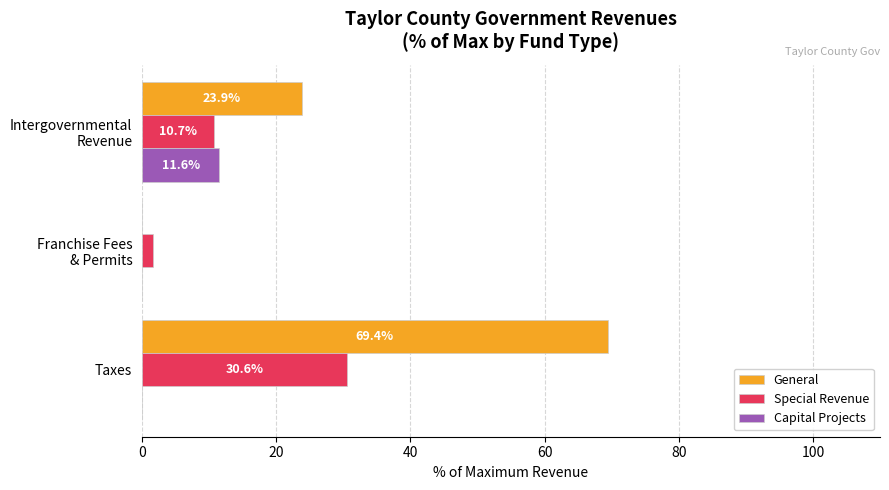

True or false: General has a value of 90.7 at Taxes.

False